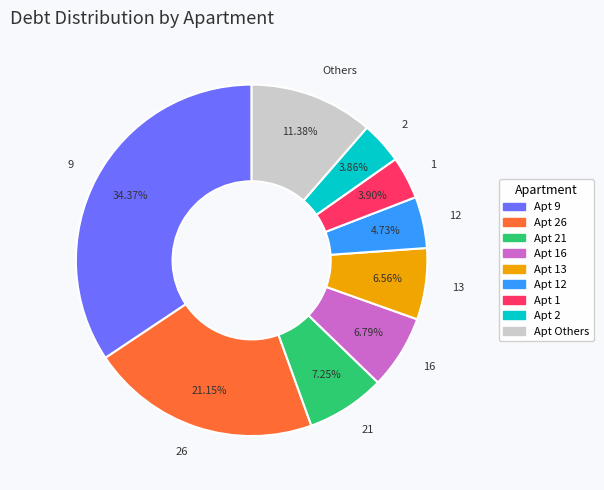

How many segments does this pie chart have?

9